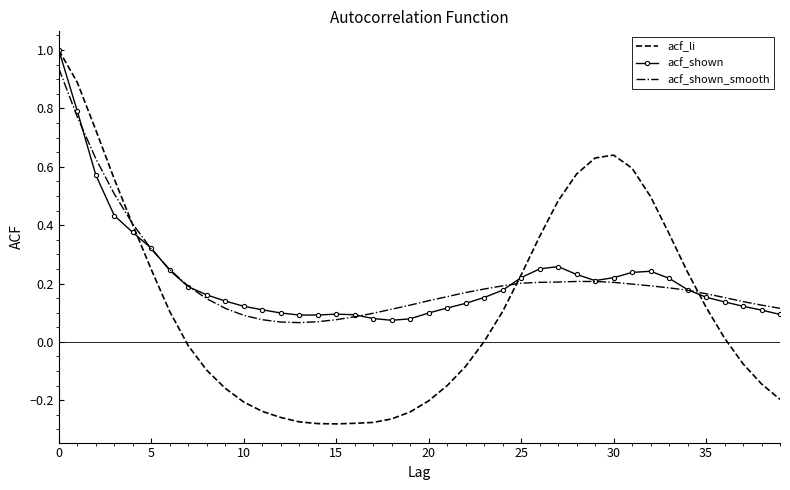

What is the greatest value displayed?

1.0